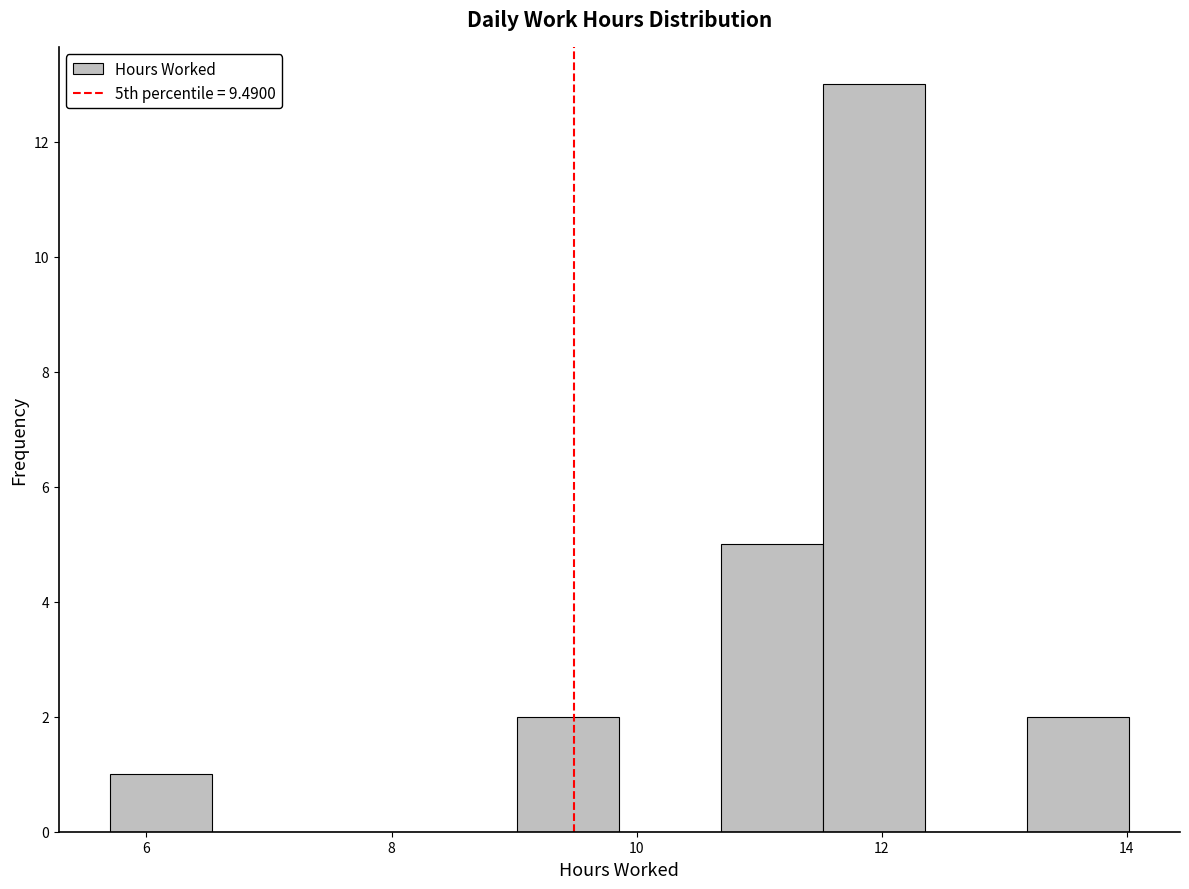

Reading left to right, transcribe this chart: for each bar, give the range it covers on the x-axis and its height. Neither the bar edges nor the heights are printed on the chart, so give them approximately, as read against the axes.

5.8 to 6.6: 1
6.6 to 7.4: 0
7.4 to 8.2: 0
8.2 to 9.0: 0
9.0 to 9.8: 2
9.8 to 10.6: 0
10.6 to 11.6: 5
11.6 to 12.4: 13
12.4 to 13.2: 0
13.2 to 14.0: 2